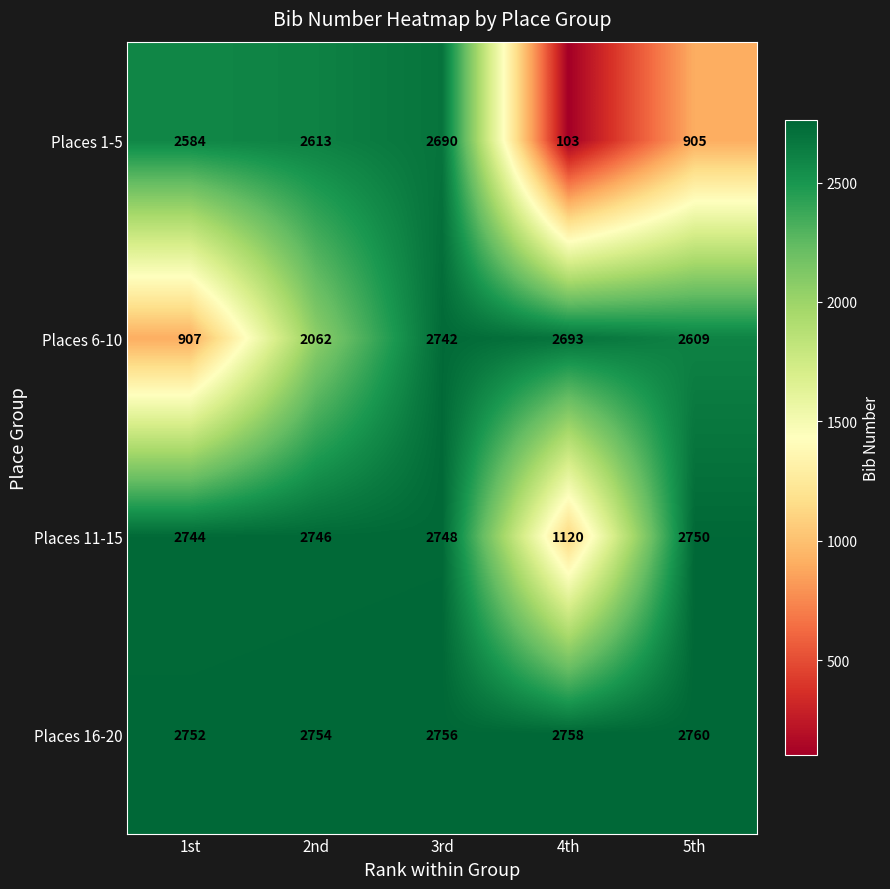

Which series has the largest total across all categories?

Places 16-20